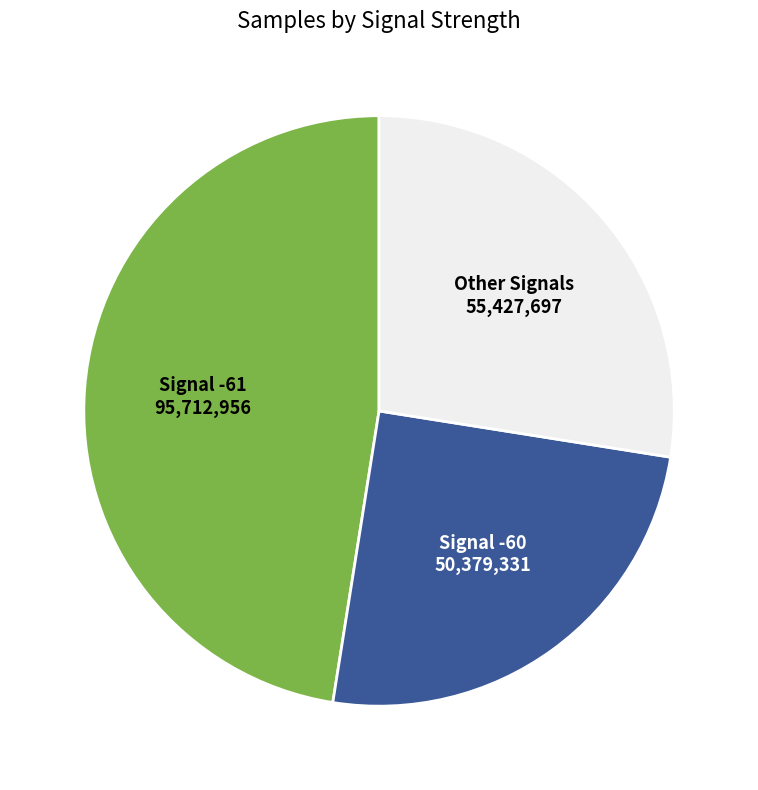

Is there any slice that represents more than half of the pie?

No